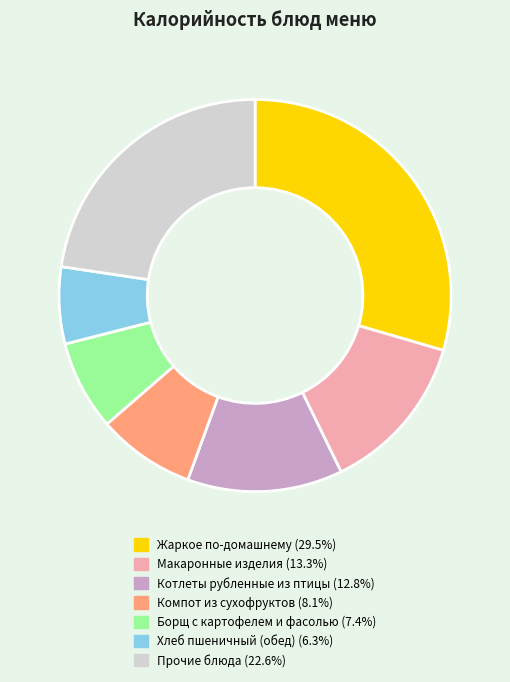

Is there any slice that represents more than half of the pie?

No